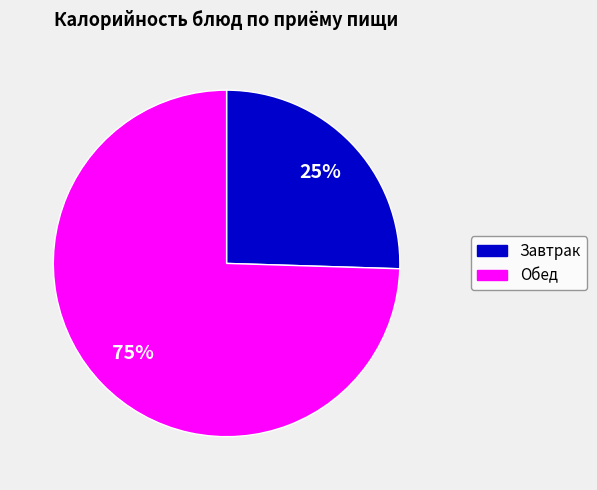

To the nearest percent, what is the average slice percentage?

50%